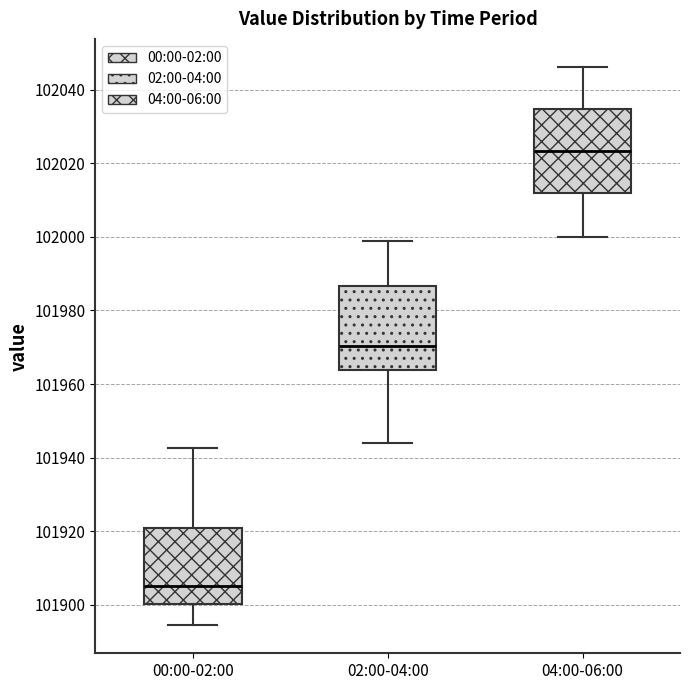

Where is the lower edge of the box for 04:00-06:00 on the y-axis? The values are not printed on the chart, so give them approximately, as read against the axis.

102012